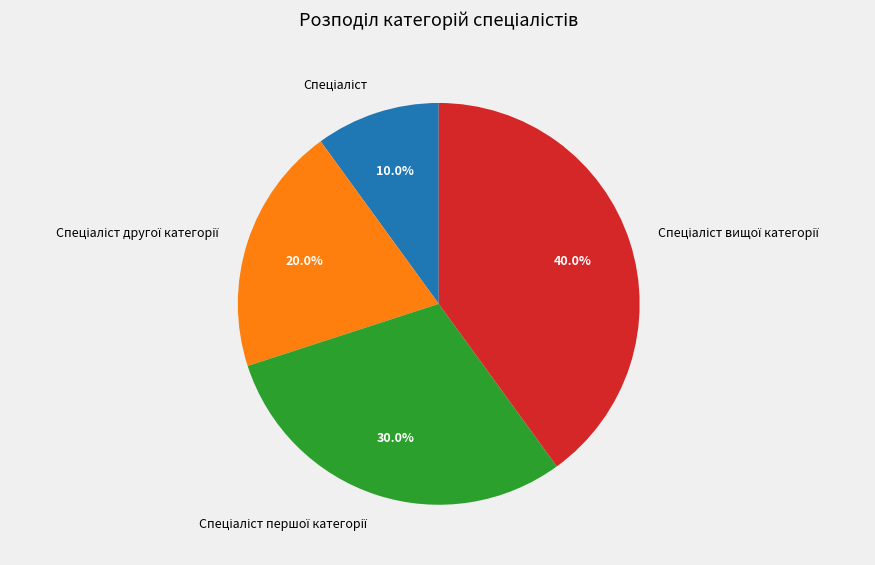

How many segments does this pie chart have?

4